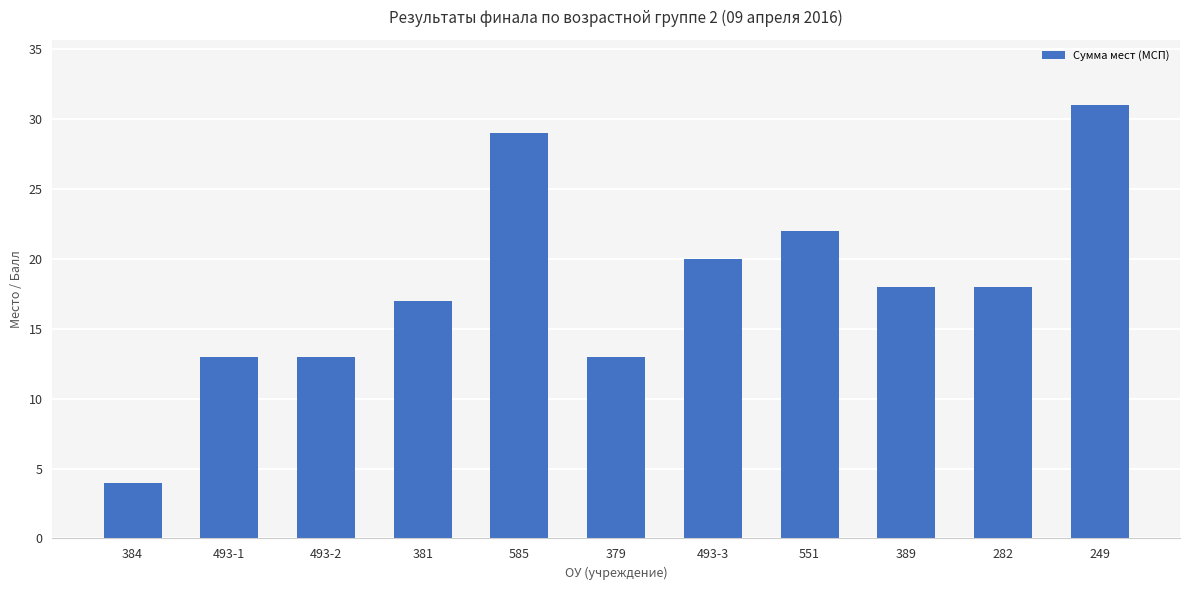

What is the difference between the maximum and minimum values?

27